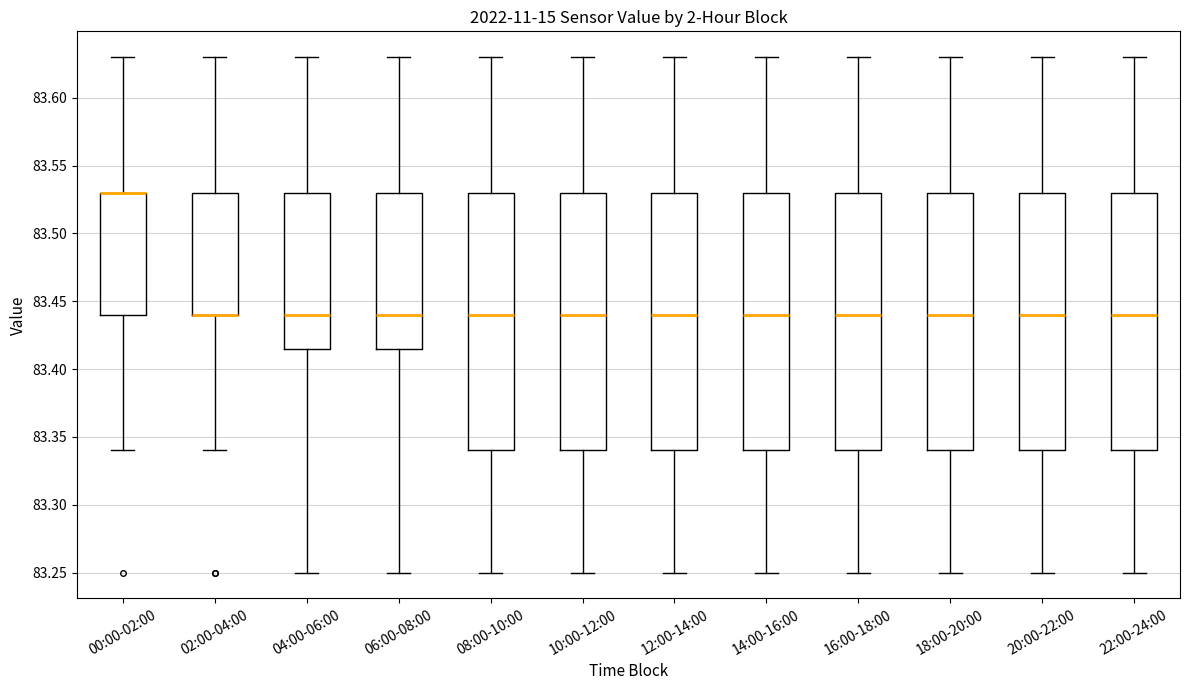

Reading left to right, transcribe this box plot: for each box, give where its median line is, the range the box spans, and where its two whiskers end, as read against the y-axis. The values are not printed on the chart, so give them approximately, as read against the axis.

00:00-02:00: median 83.530 (drawn on the box's upper edge), box 83.440 to 83.530, whiskers 83.340 to 83.630
02:00-04:00: median 83.440 (drawn on the box's lower edge), box 83.440 to 83.530, whiskers 83.340 to 83.630
04:00-06:00: median 83.440, box 83.415 to 83.530, whiskers 83.250 to 83.630
06:00-08:00: median 83.440, box 83.415 to 83.530, whiskers 83.250 to 83.630
08:00-10:00: median 83.440, box 83.340 to 83.530, whiskers 83.250 to 83.630
10:00-12:00: median 83.440, box 83.340 to 83.530, whiskers 83.250 to 83.630
12:00-14:00: median 83.440, box 83.340 to 83.530, whiskers 83.250 to 83.630
14:00-16:00: median 83.440, box 83.340 to 83.530, whiskers 83.250 to 83.630
16:00-18:00: median 83.440, box 83.340 to 83.530, whiskers 83.250 to 83.630
18:00-20:00: median 83.440, box 83.340 to 83.530, whiskers 83.250 to 83.630
20:00-22:00: median 83.440, box 83.340 to 83.530, whiskers 83.250 to 83.630
22:00-24:00: median 83.440, box 83.340 to 83.530, whiskers 83.250 to 83.630